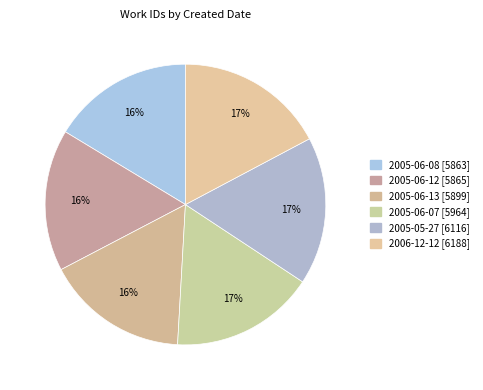

Which has a higher value, 2005-06-07 or 2005-06-13?

2005-06-07